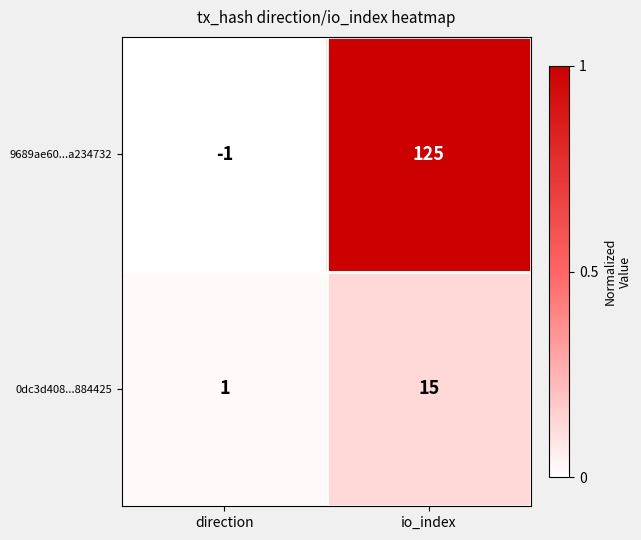

True or false: 0dc3d408...884425 has a value of 0 at direction.

False